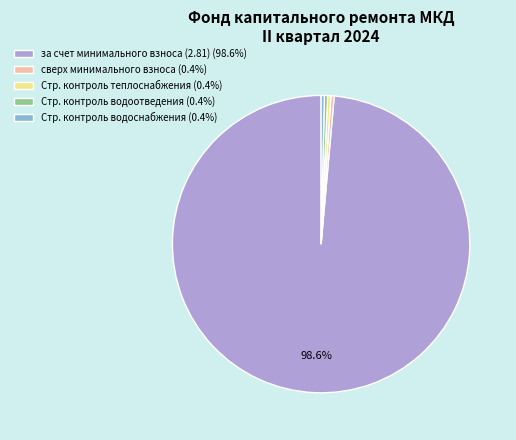

Does Стр. контроль водоснабжения (0.4%) represent more than half of the total?

No